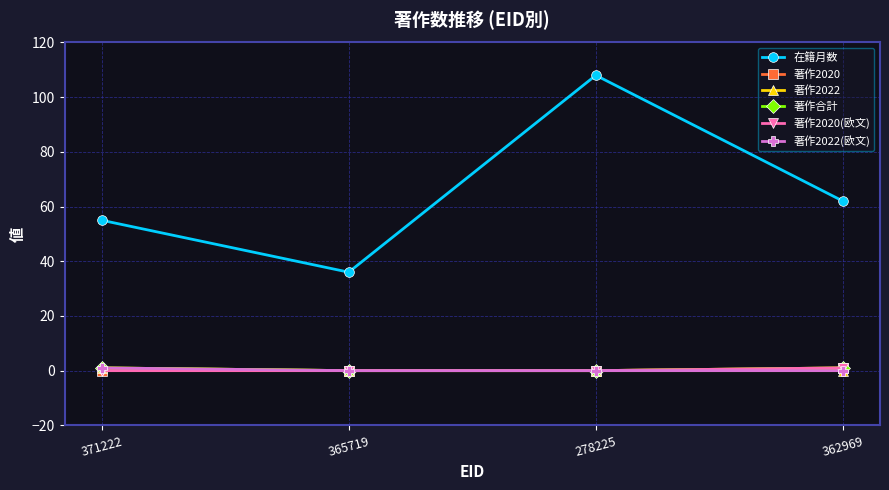

How many lines are shown in the chart?

6